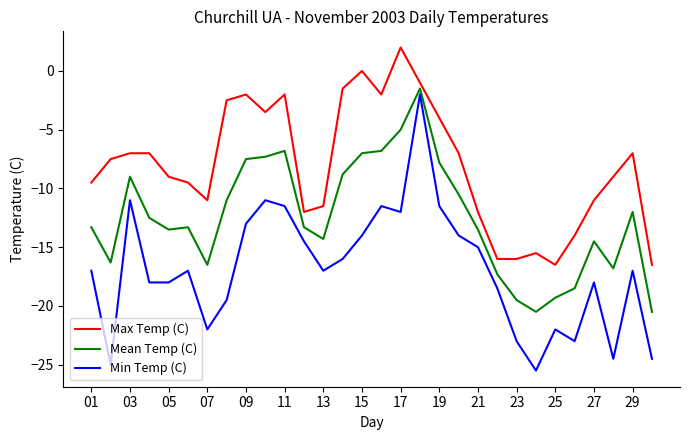

What is the minimum value shown in the chart?

-25.5